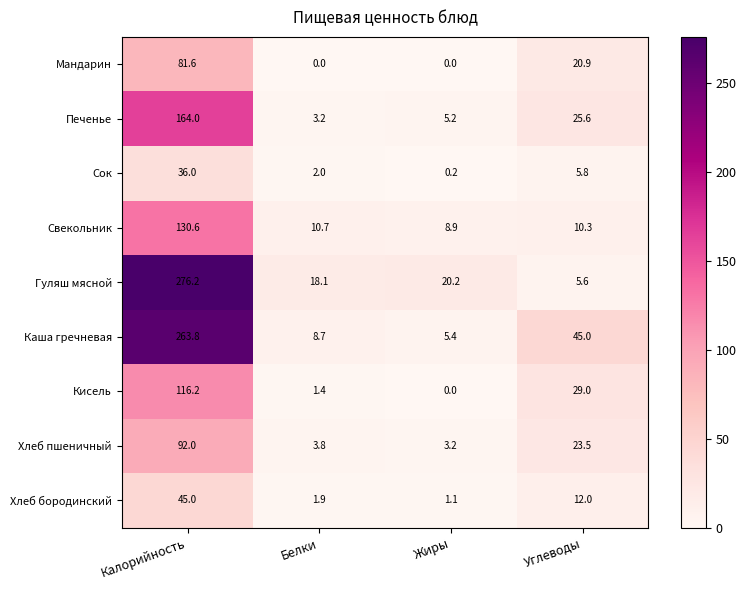

At which category is the sum across all series the highest?

Калорийность